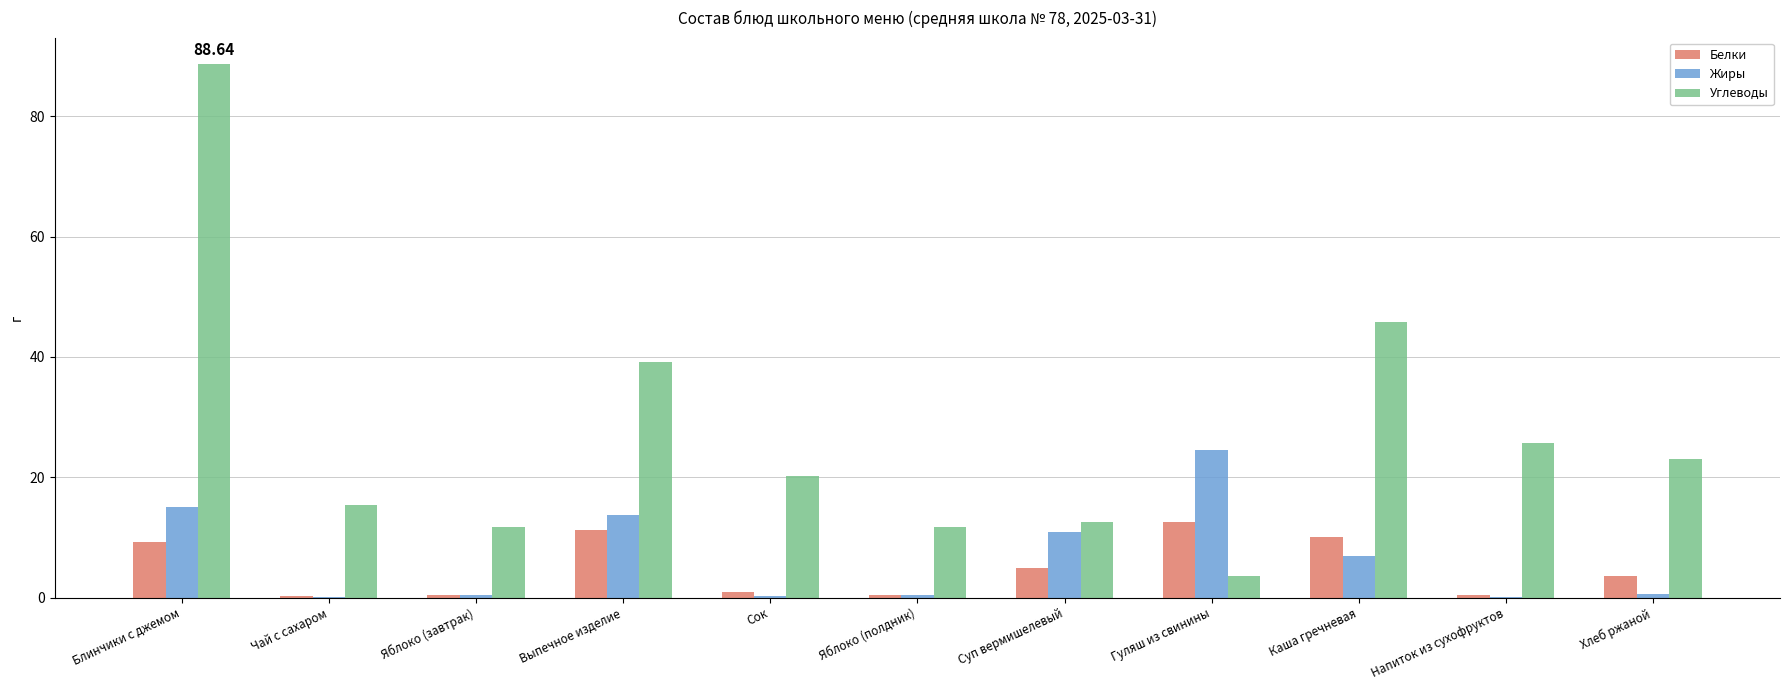

What is the sum of all Белки values?

54.3